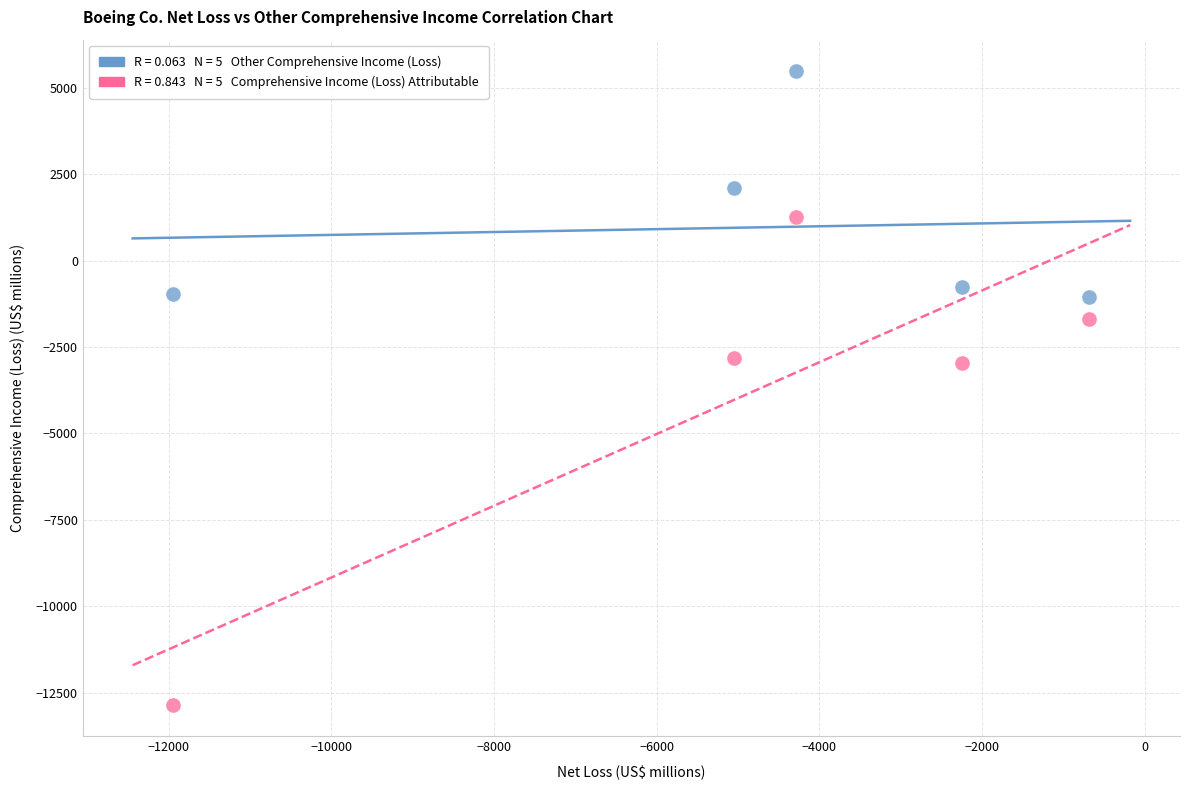

Across all data points, what is the average Y value?

-1431